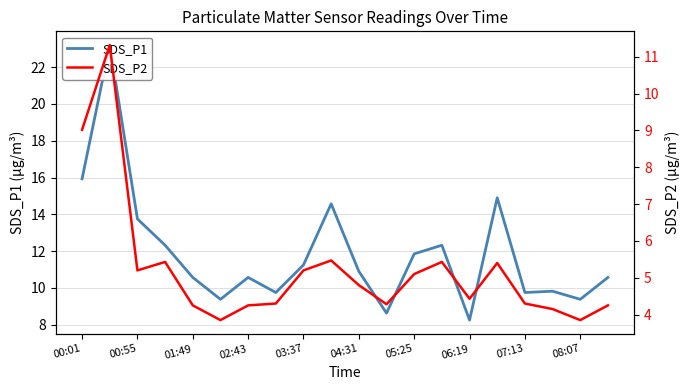

What is the difference between the maximum and minimum values in the SDS_P1 series?

14.9